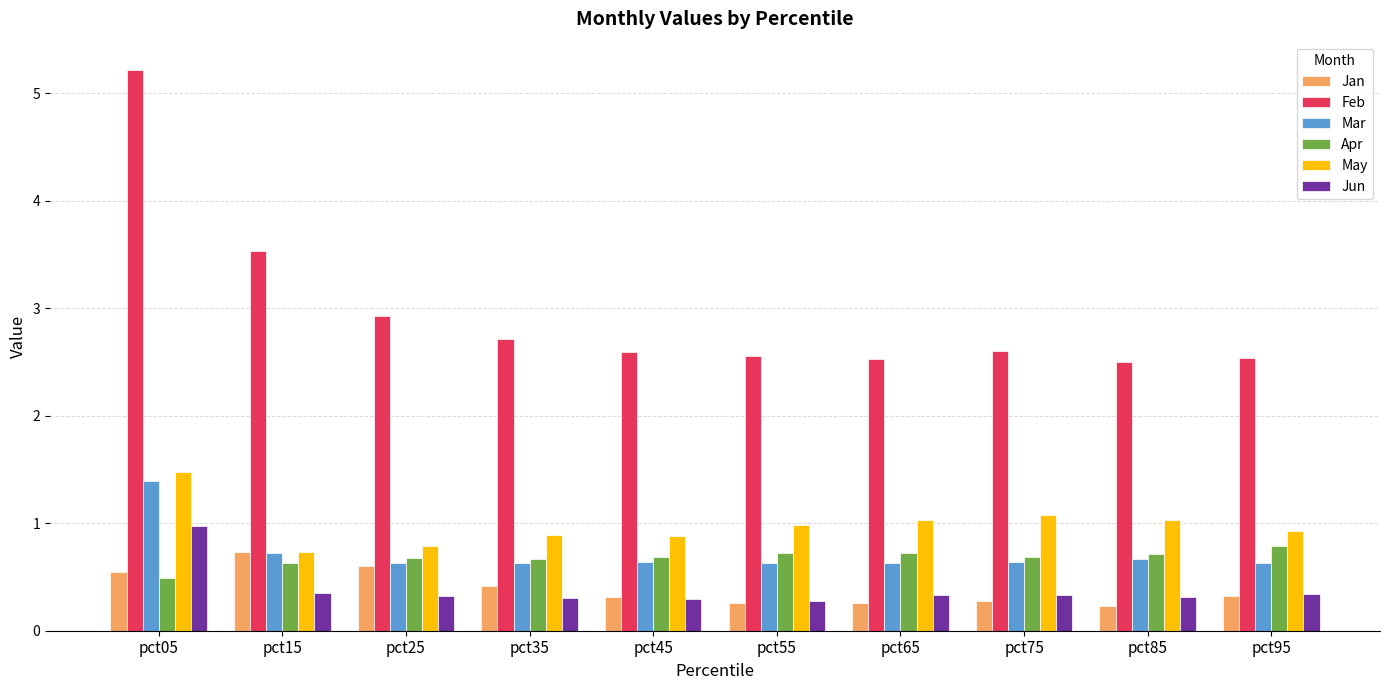

What is the sum of the Mar values at pct35 and pct15?

1.4